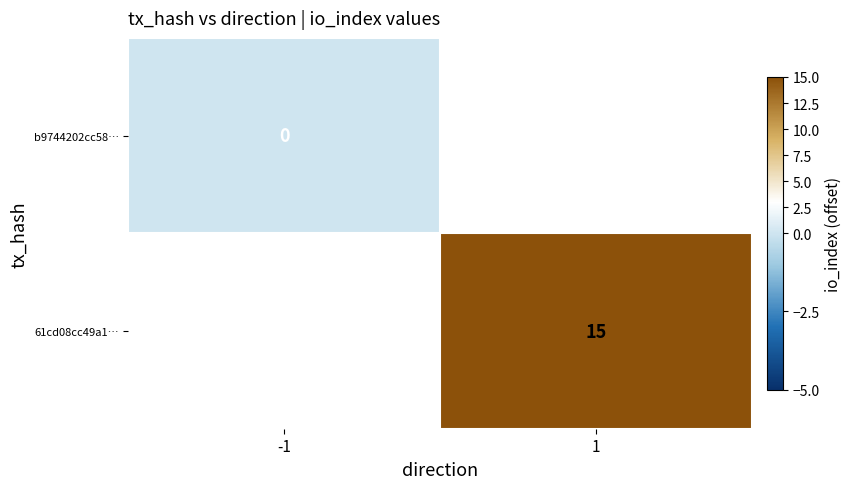

True or false: 61cd08cc49a1… has a value of 3 at 1.

False